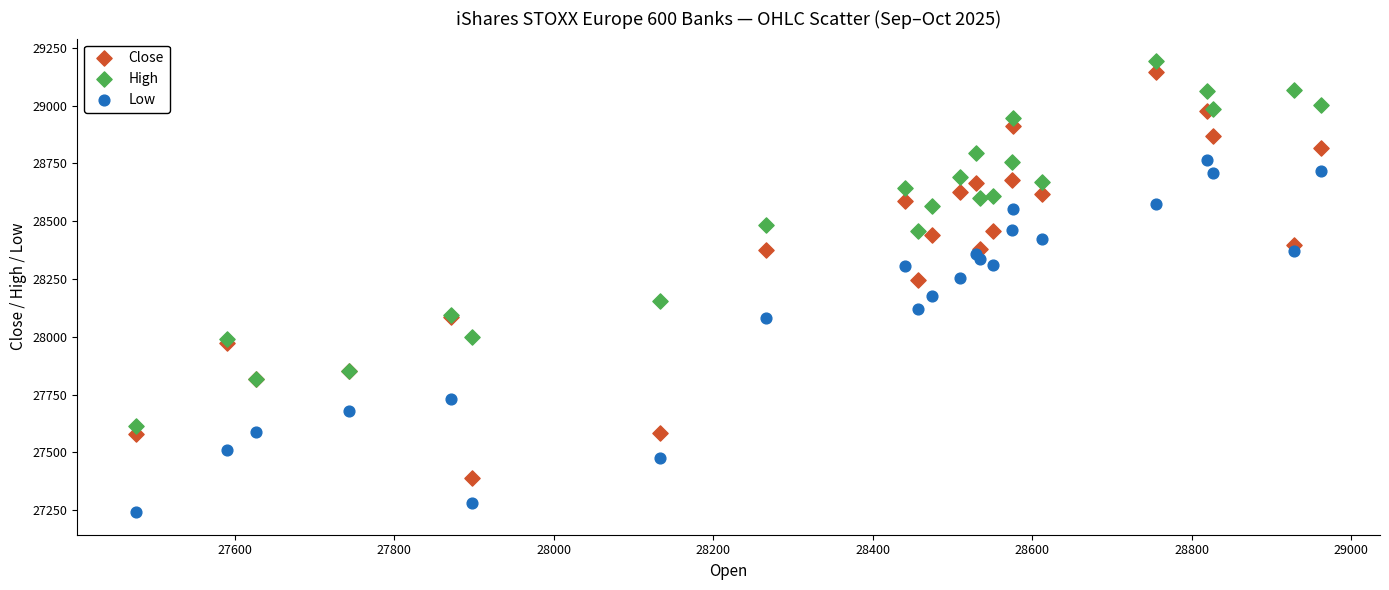

Which series has the largest Y range (max minus min)?

Close